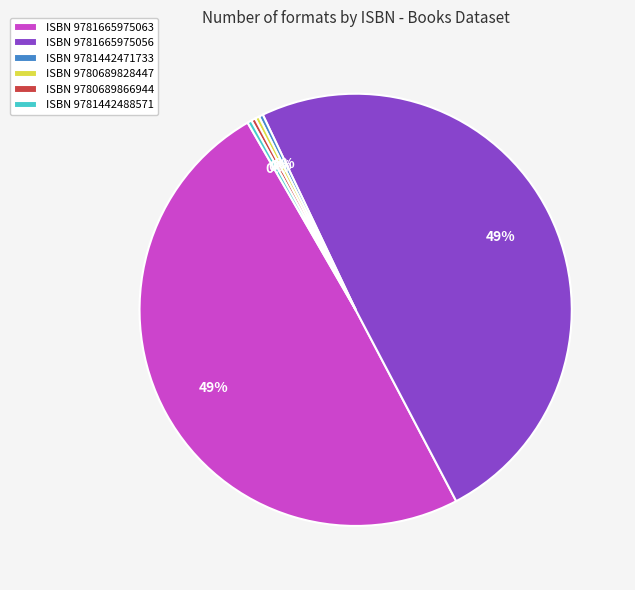

True or false: ISBN 9781665975056 accounts for 41% of the total.

False